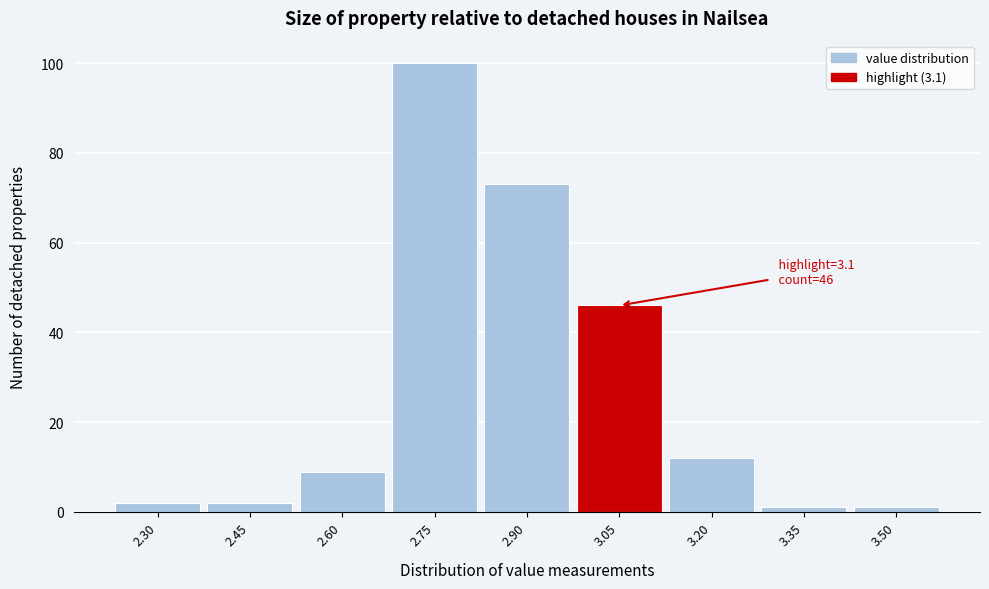

Reading left to right, extract all data points from this chart.

2	2	9	100	73	46	12	1	1